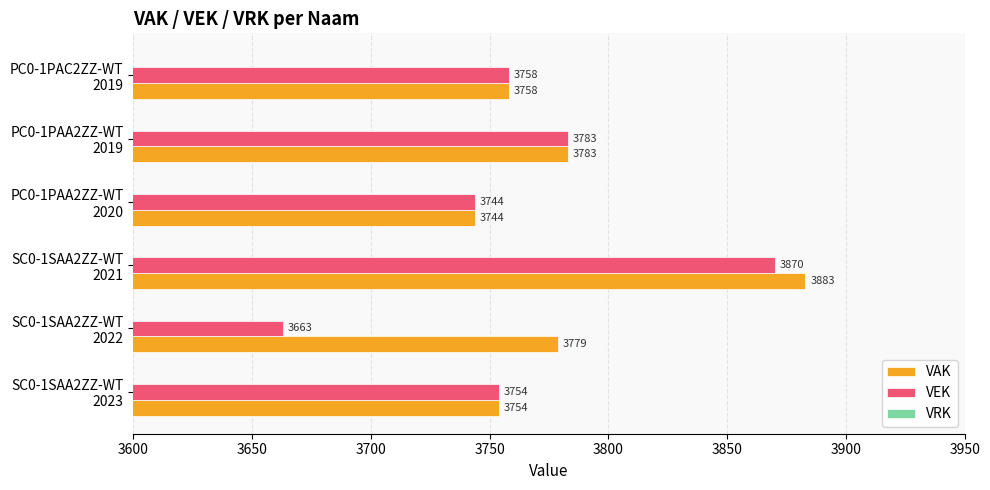

Which category has the lowest value across all series?

SC0-1SAA2ZZ-WT
2022